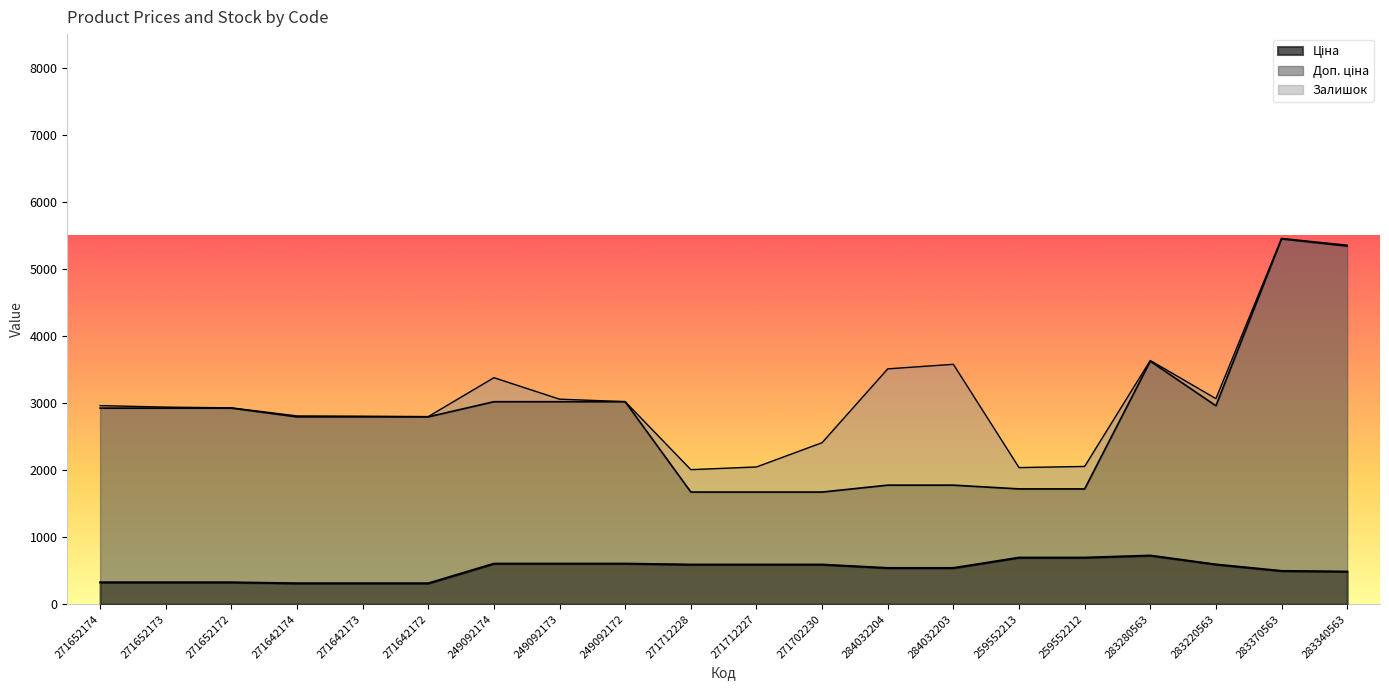

What is the difference between the second highest and second lowest values in the Доп. ціна series?

3667.6